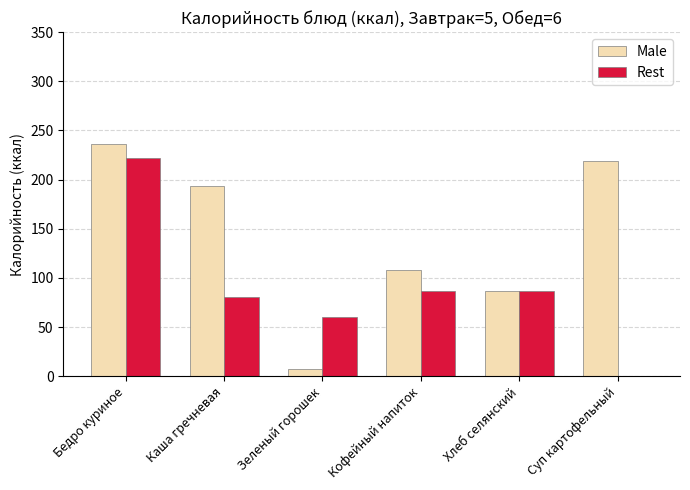

Which series has the largest total across all categories?

Male